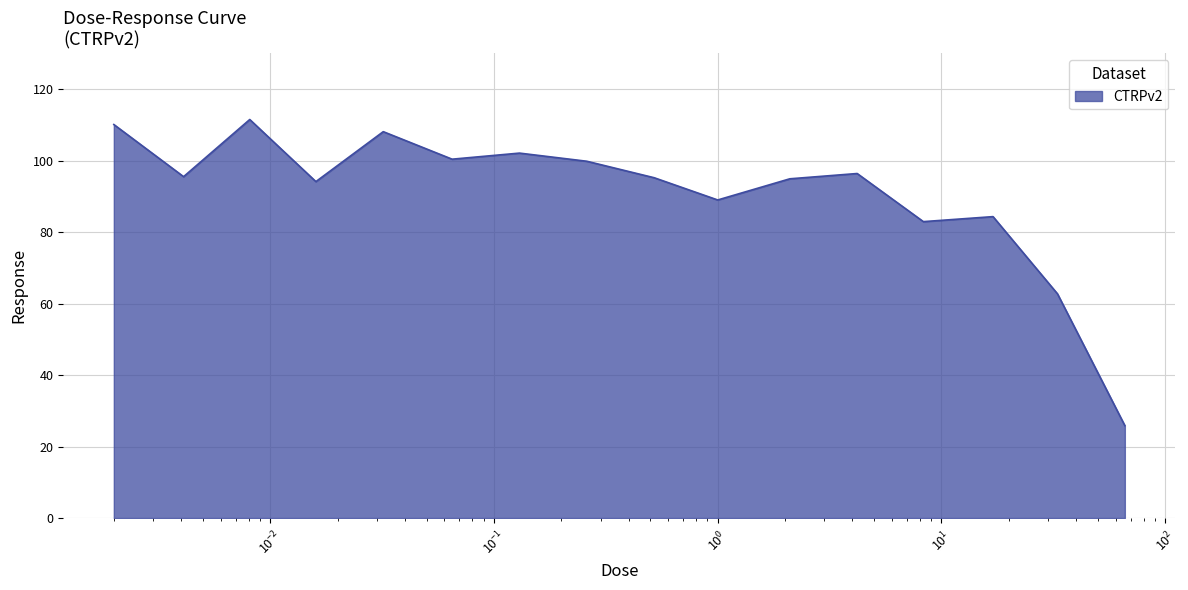

What is the smallest value displayed?

25.9